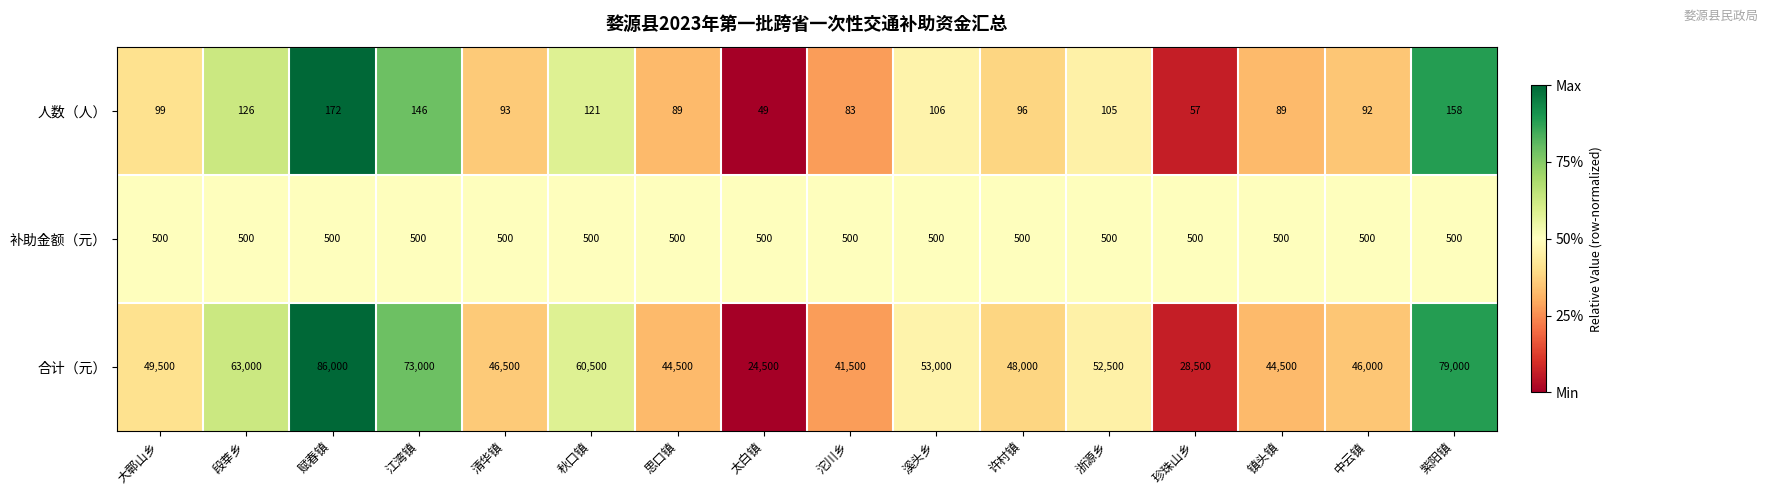

What is the spread (max minus min) of values at 中云镇?

45908